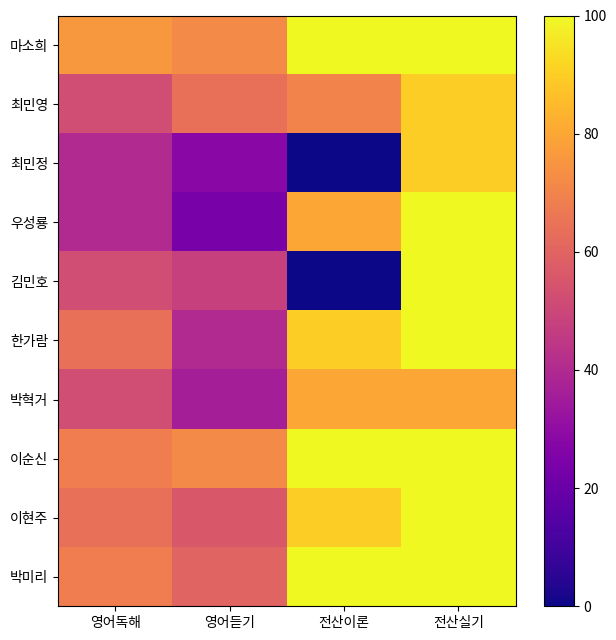

What is the total value across all series at 전산실기?

960